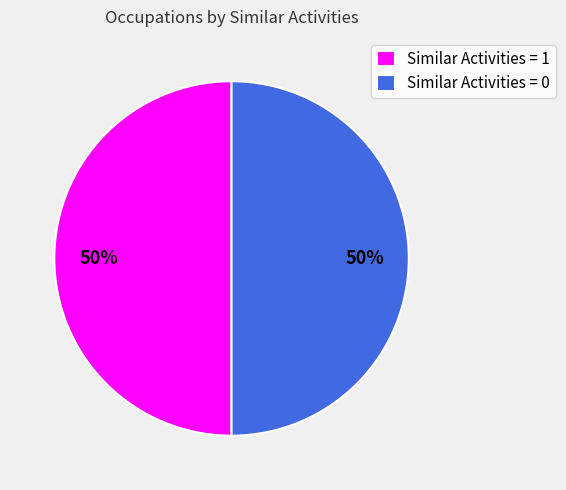

Is it true that Similar Activities = 0 is 38% of the pie?

False